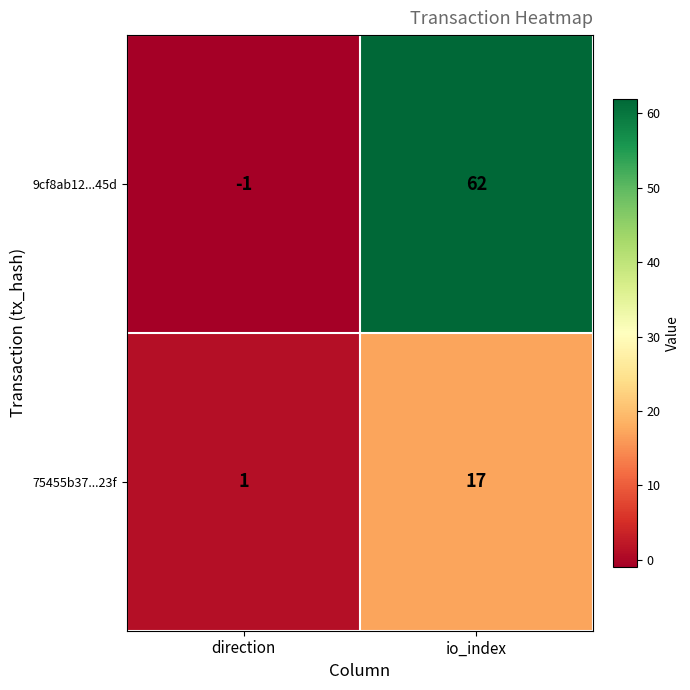

Rank the series by their average value, from lowest to highest.

75455b37...23f, 9cf8ab12...45d